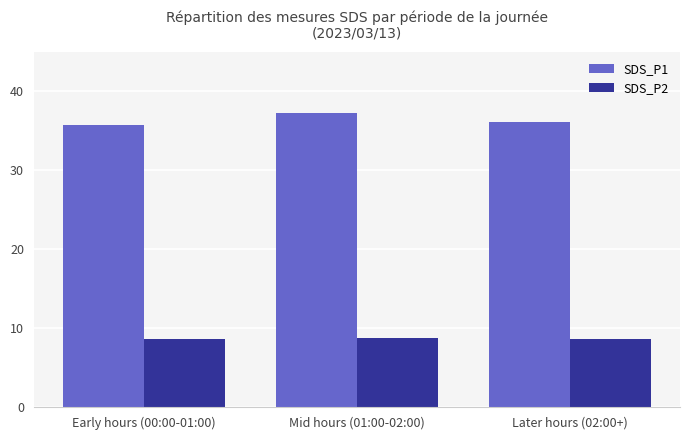

What is the total value across all series at Mid hours (01:00-02:00)?

45.9